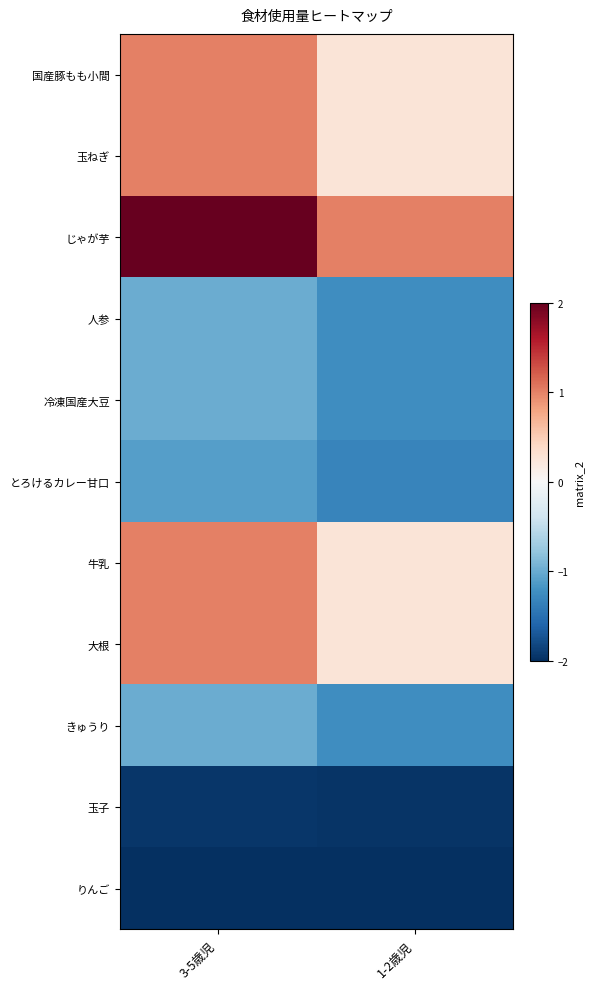

Reading left to right, transcribe all the data shown in this chart.

国産豚もも小間: 3-5歳児=1.0	1-2歳児=0.2
玉ねぎ: 3-5歳児=1.0	1-2歳児=0.2
じゃが芋: 3-5歳児=2.0	1-2歳児=1.0
人参: 3-5歳児=-1.0	1-2歳児=-1.2
冷凍国産大豆: 3-5歳児=-1.0	1-2歳児=-1.2
とろけるカレー甘口: 3-5歳児=-1.1	1-2歳児=-1.3
牛乳: 3-5歳児=1.0	1-2歳児=0.2
大根: 3-5歳児=1.0	1-2歳児=0.2
きゅうり: 3-5歳児=-1.0	1-2歳児=-1.2
玉子: 3-5歳児=-1.9	1-2歳児=-2.0
りんご: 3-5歳児=-2.0	1-2歳児=-2.0